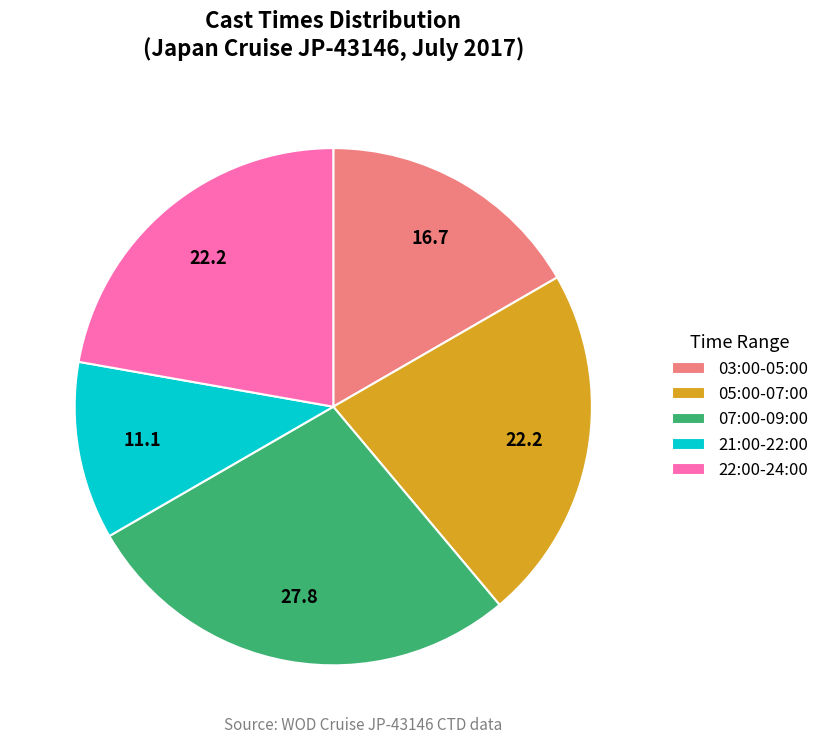

Which slice is the largest?

07:00-09:00